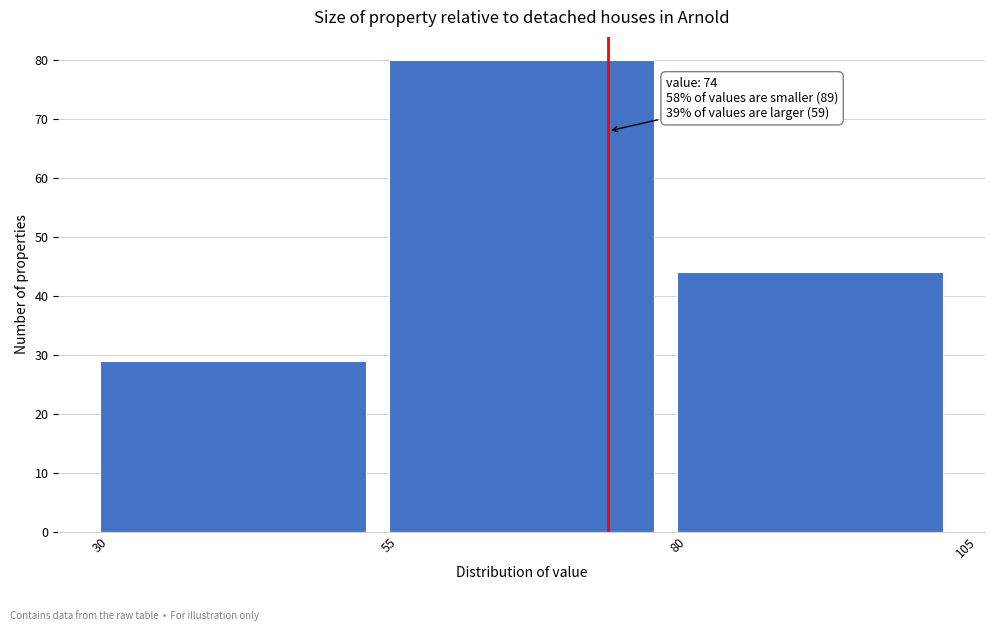

Over which range of the x-axis is the bar tallest?

55 to 80